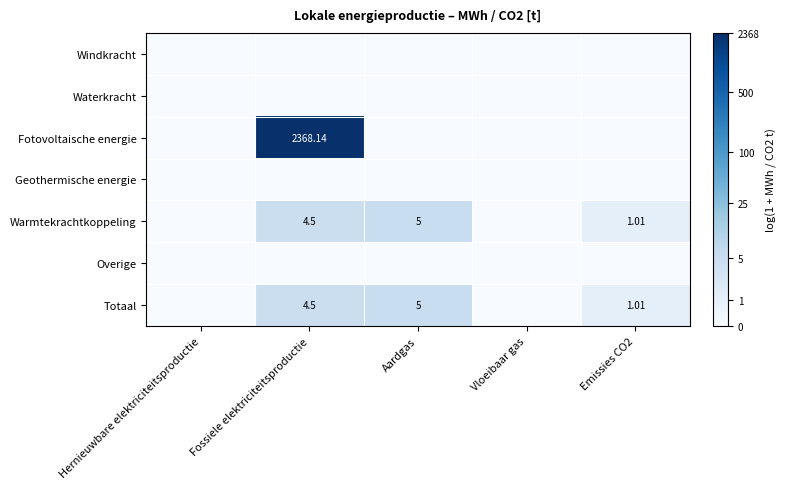

Between Fossiele elektriciteitsproductie and Aardgas, which series saw the biggest shift?

Fotovoltaische energie